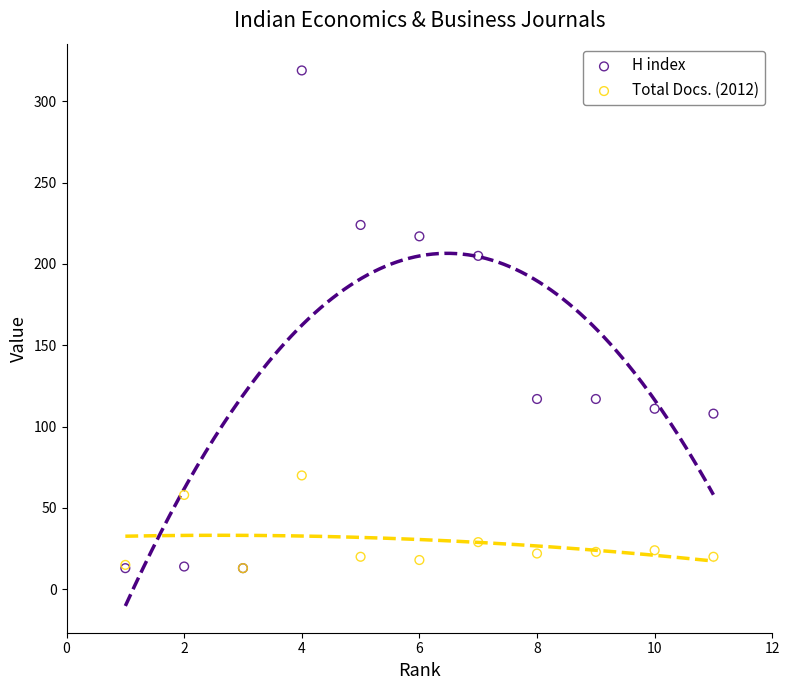

Across all series, what Y value is closest to 166?

205